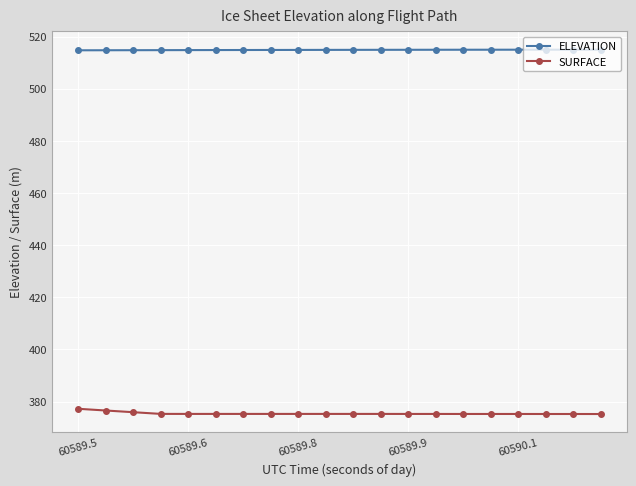

True or false: ELEVATION and SURFACE intersect in this chart.

False